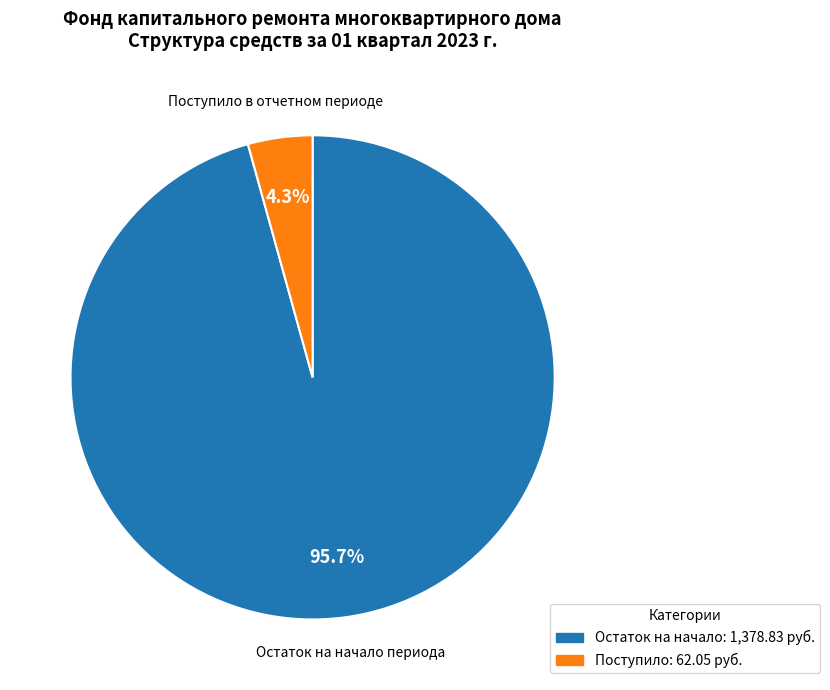

Between Остаток на начало периода and Поступило в отчетном периоде, which is larger?

Остаток на начало периода